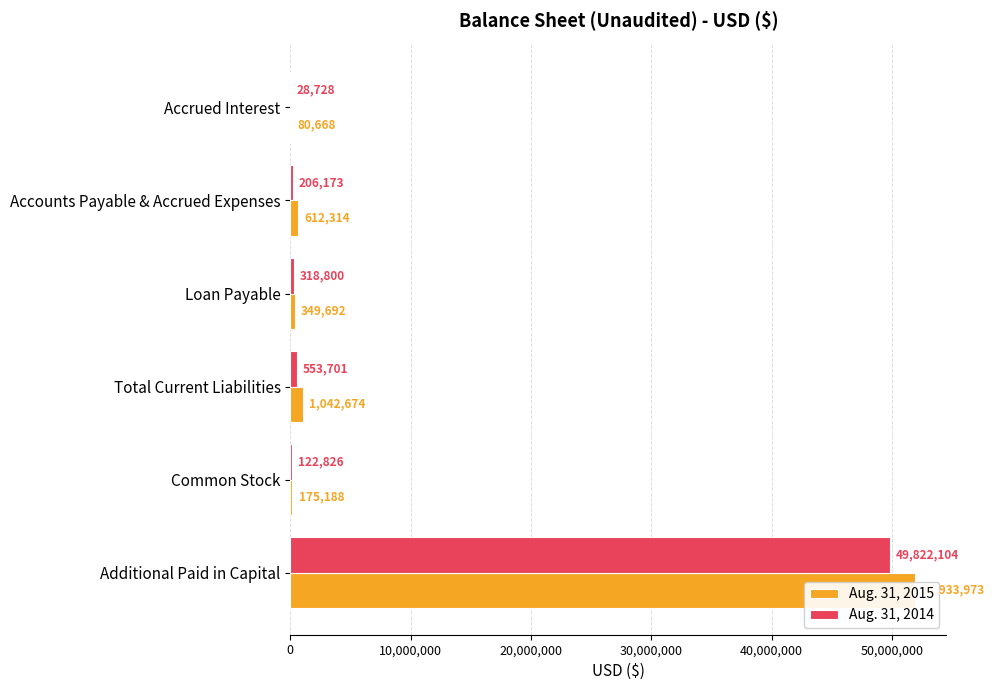

What is the highest value of the Aug. 31, 2015 series?

51933973